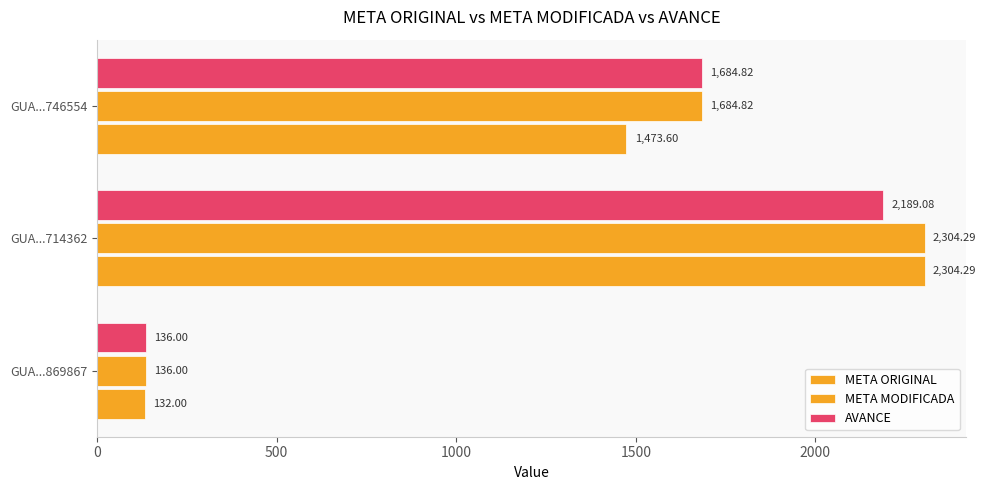

How many values in the META MODIFICADA series are below 1684?

1